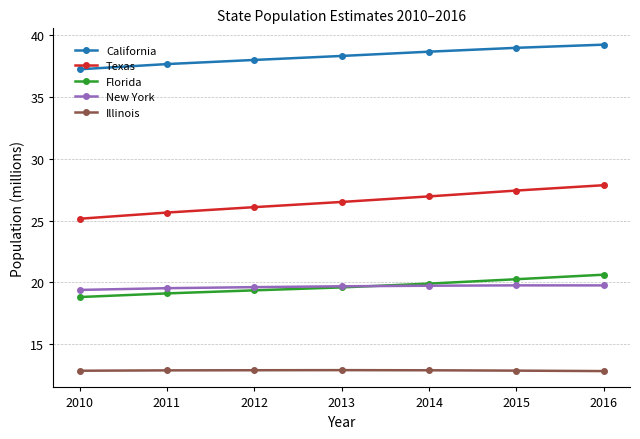

The Texas series shows 14.2 at 2014. True or false?

False